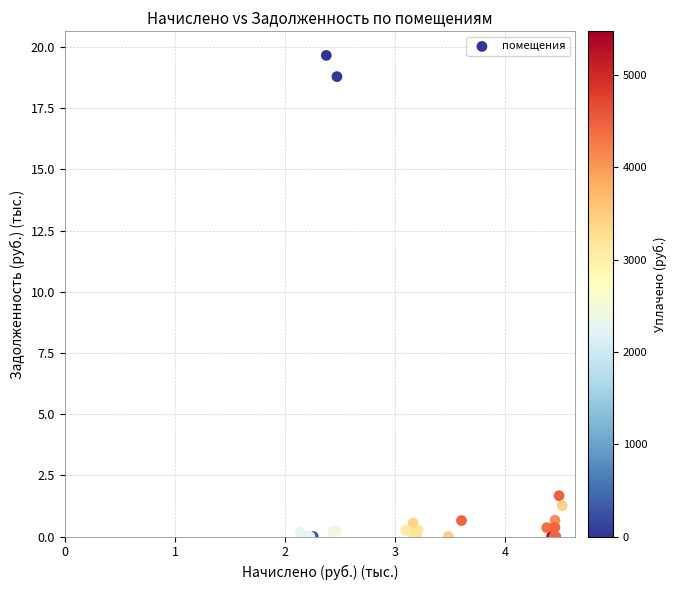

What Y value in the scatter plot is closest to 9?

1.7